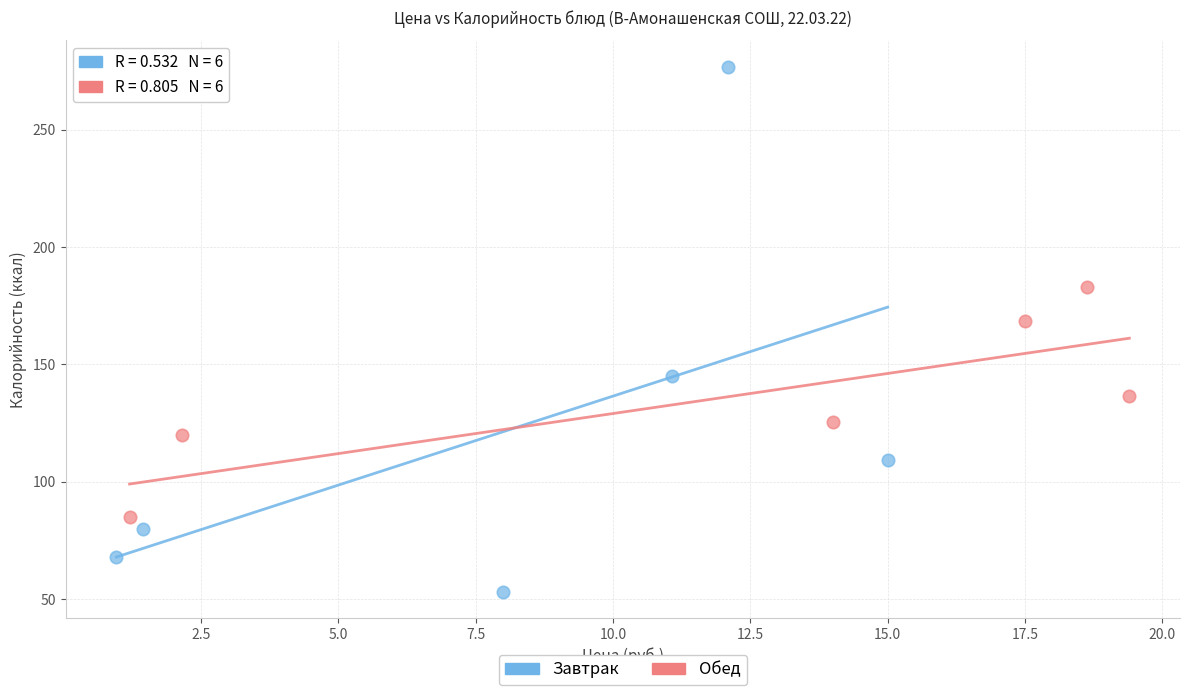

Which series contains the highest Y value?

Завтрак